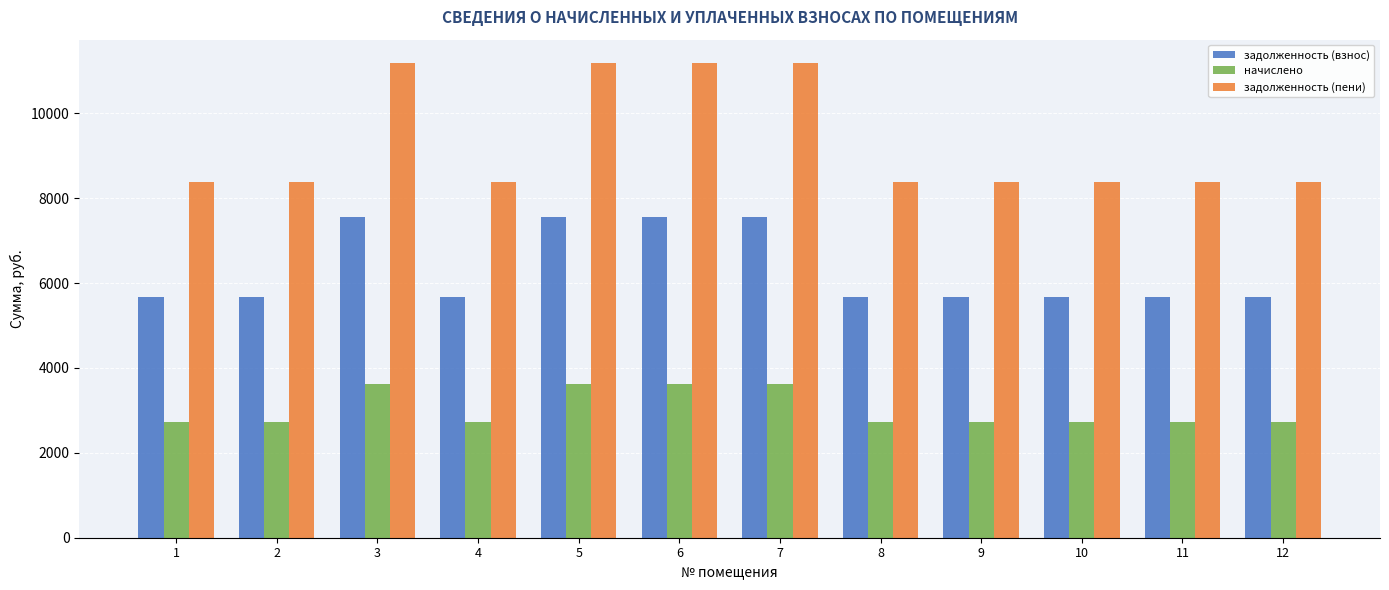

At how many categories does at least one series exceed 9472?

4